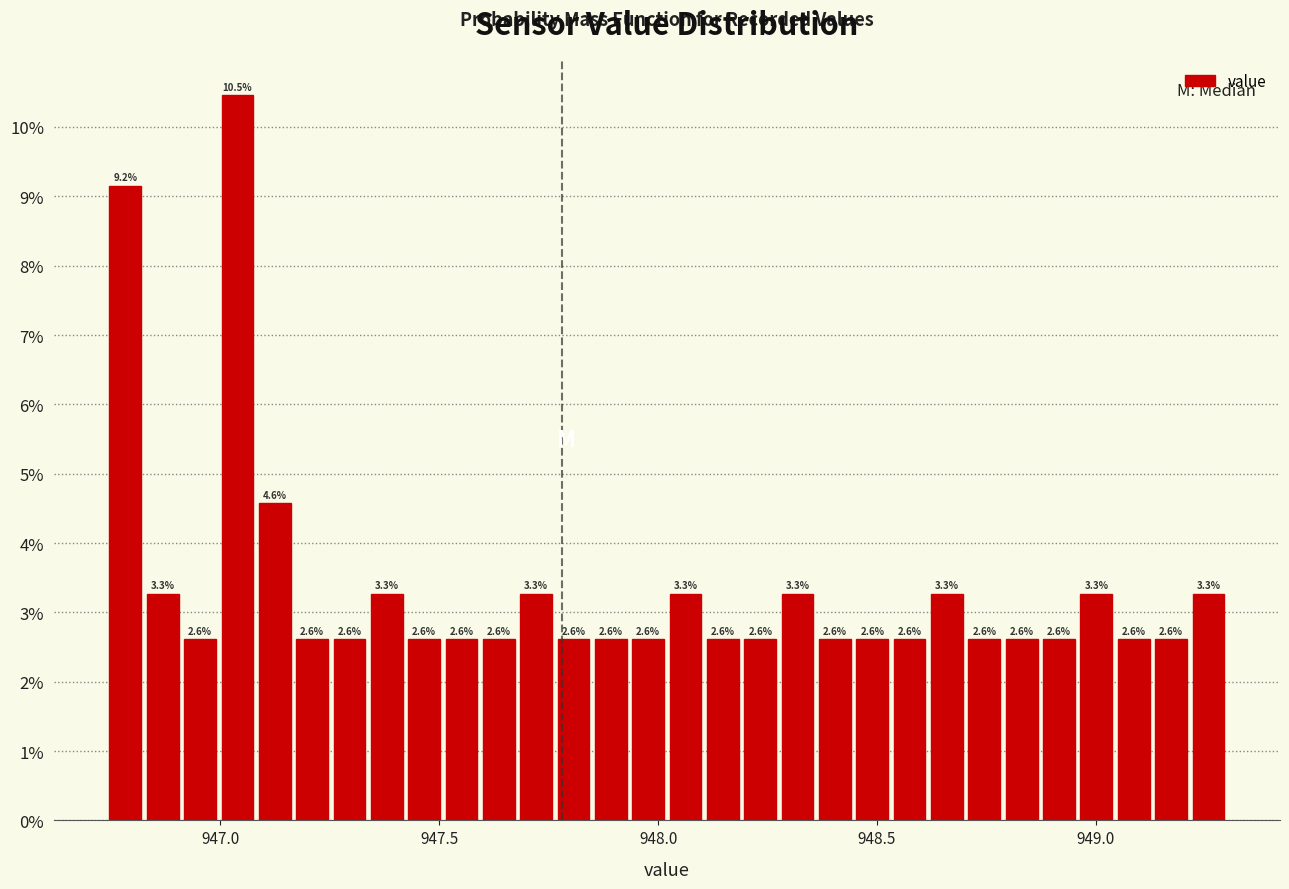

Read against the x-axis, roughly where is the centre of the tallest bar?

947.05